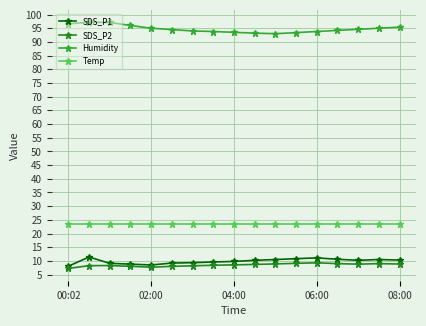

What is the value of the SDS_P2 point at the 6th from the left?

8.0